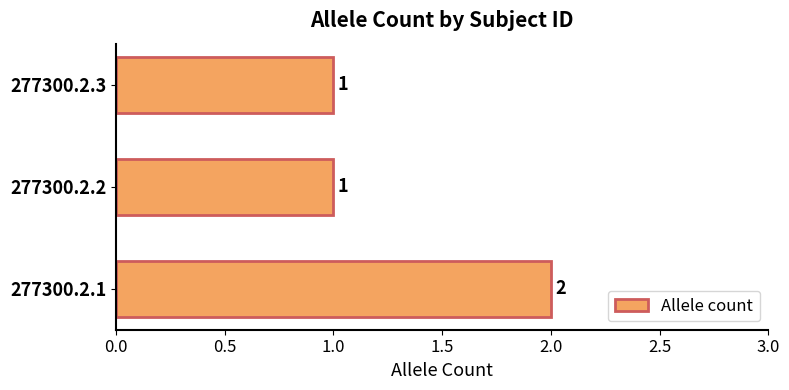

Reading bottom to top, transcribe all the data shown in this chart.

277300.2.1=2	277300.2.2=1	277300.2.3=1